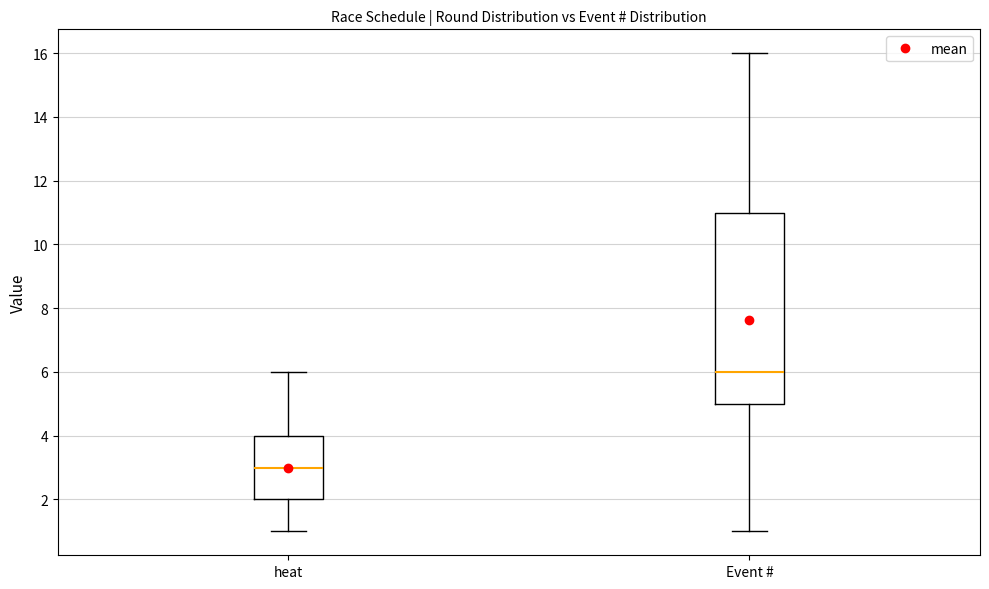

Comparing the boxes themselves (not the whiskers), which one is the tallest?

Event #